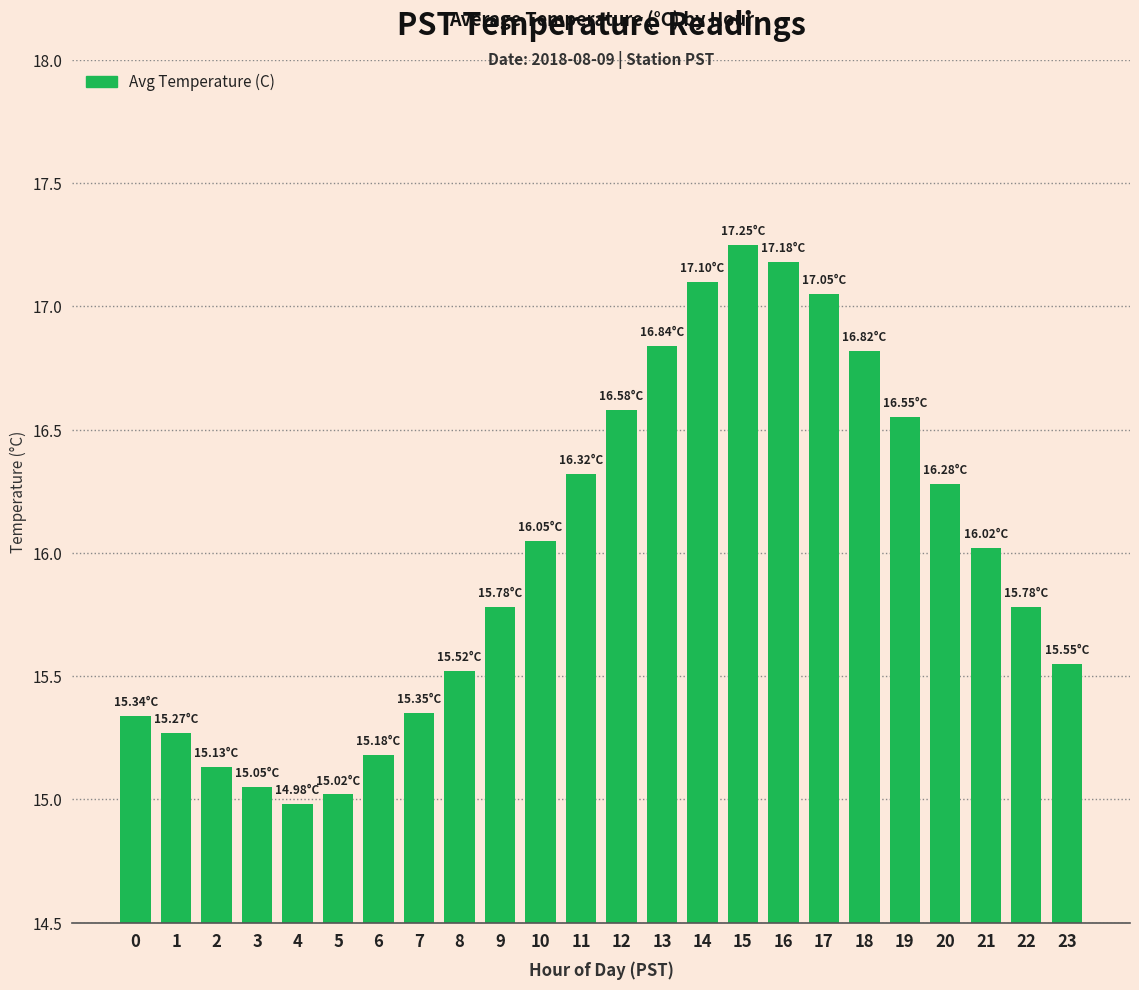

What is the difference between the maximum and minimum values?

2.3